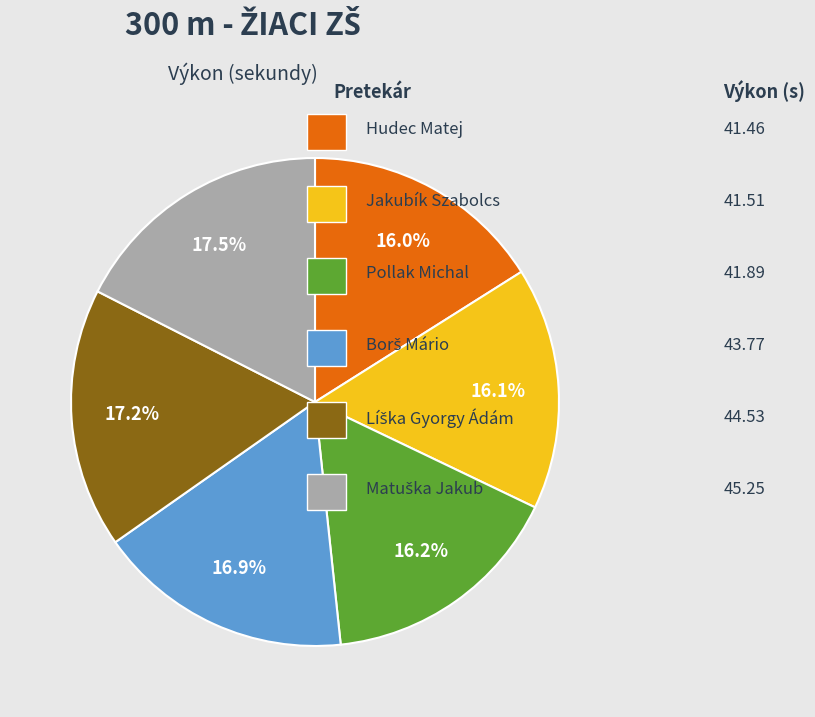

Does any single category account for the majority?

No